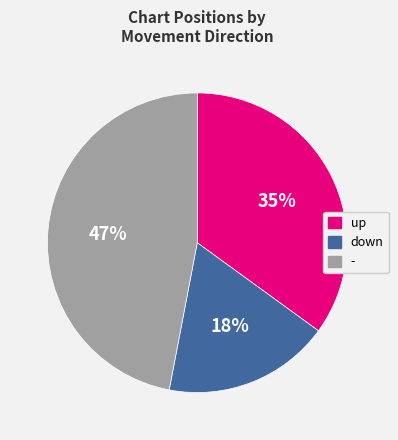

Count the number of slices in the pie.

3